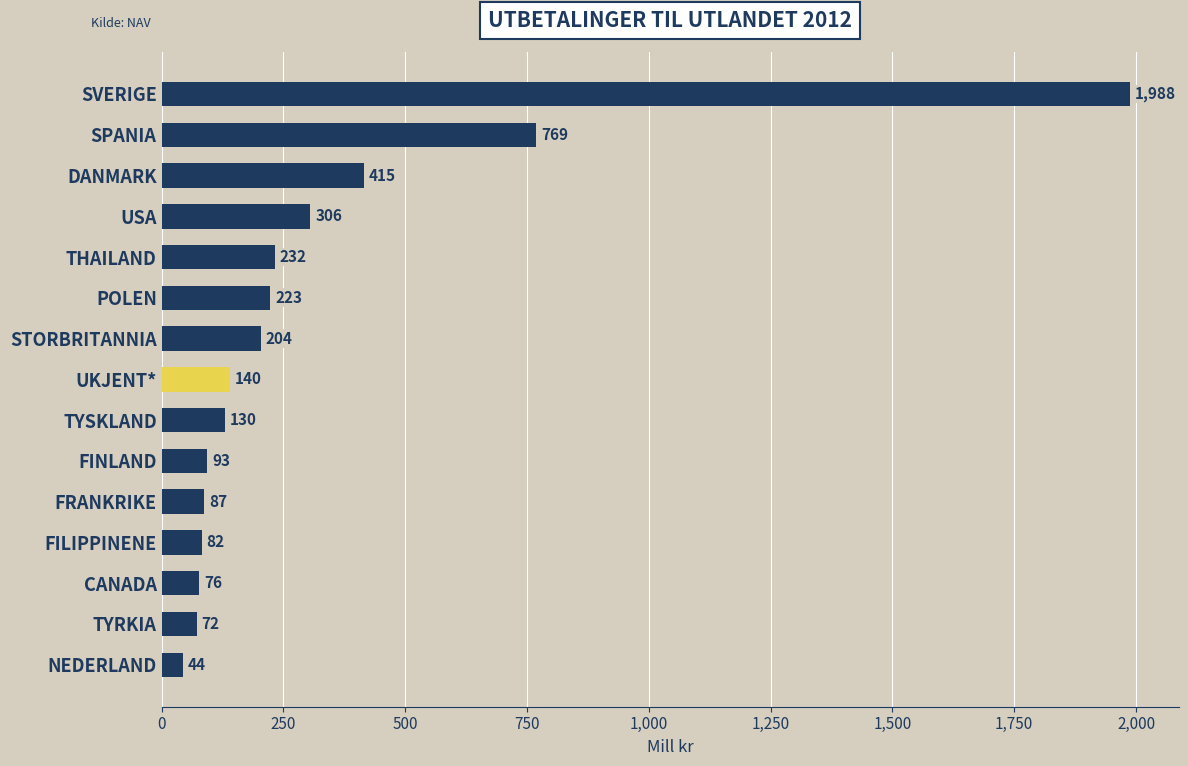

Where is the data nearest to the value 1016?

SPANIA